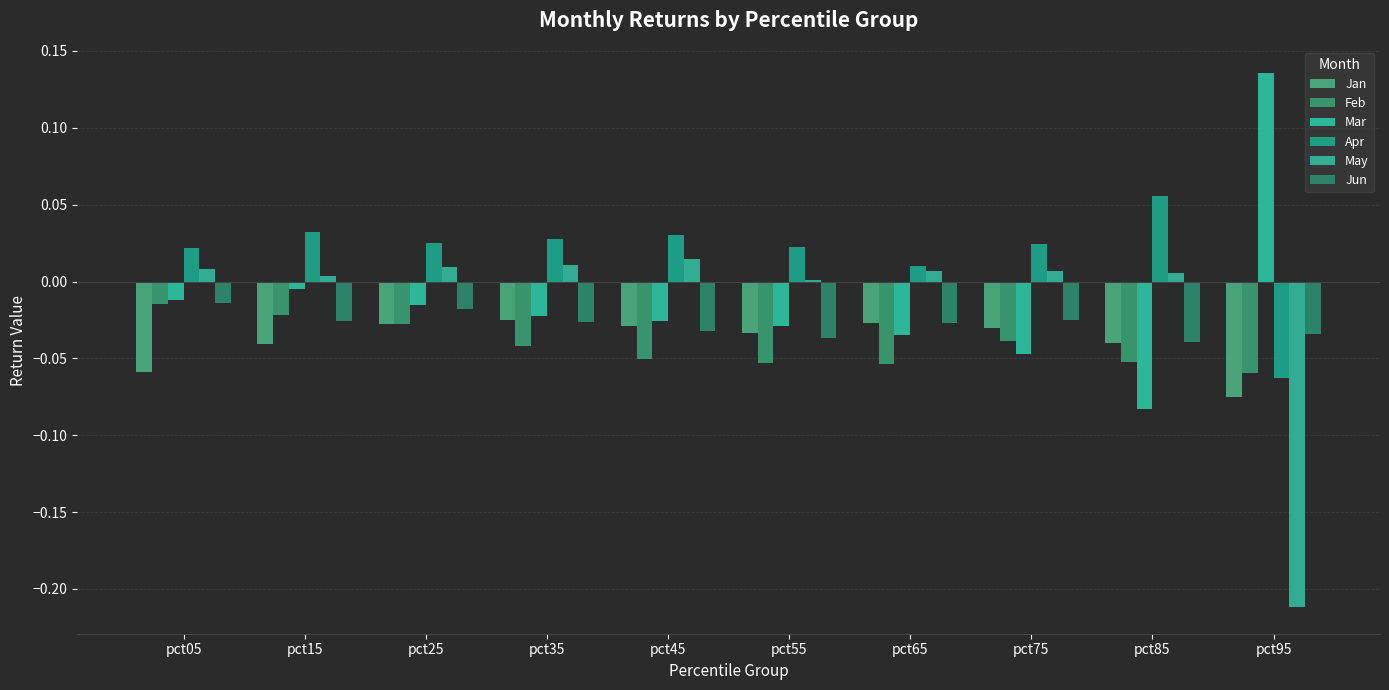

At pct95, list the series in order from smallest to largest.

May, Jan, Apr, Feb, Jun, Mar